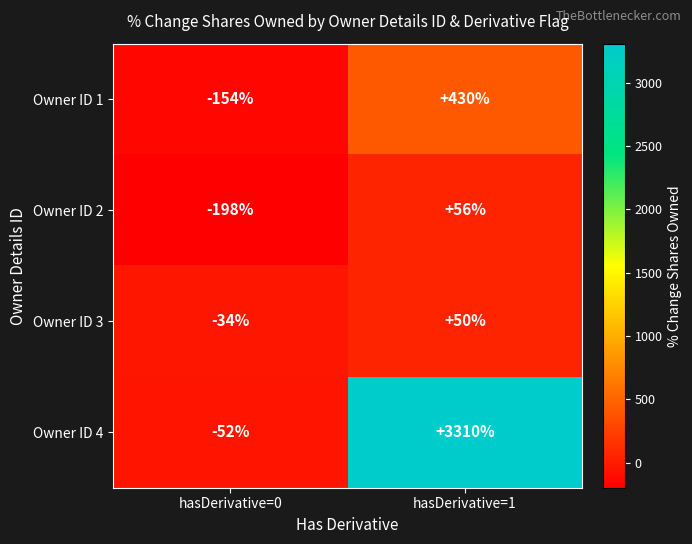

What is the sum of all Owner ID 2 values?

-142